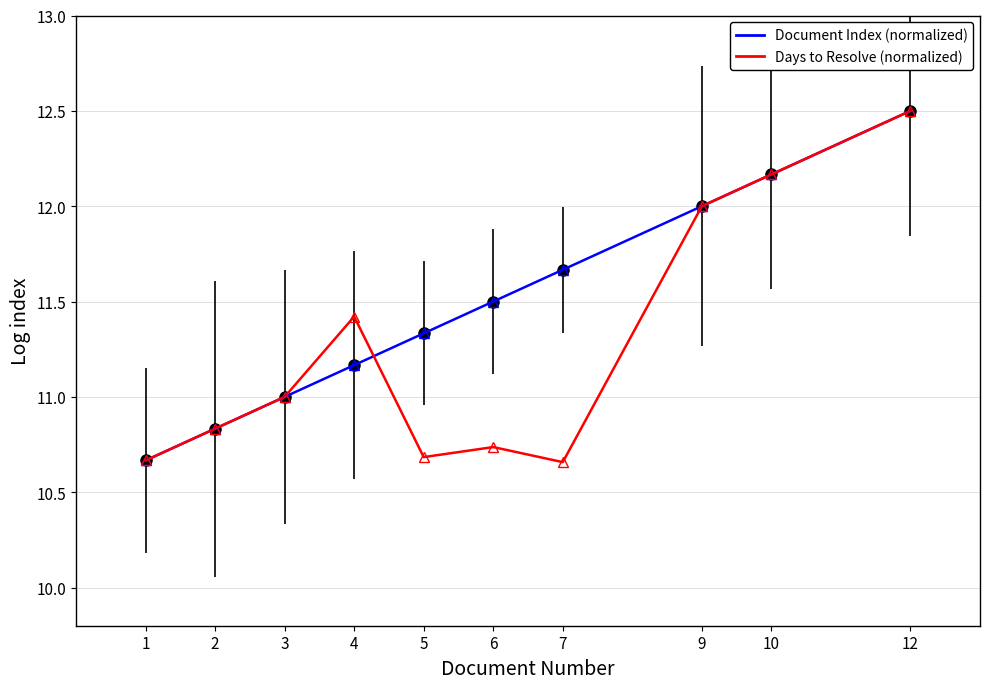

In Days to Resolve (normalized), how many points are lower than both neighbors (excluding endpoints)?

2